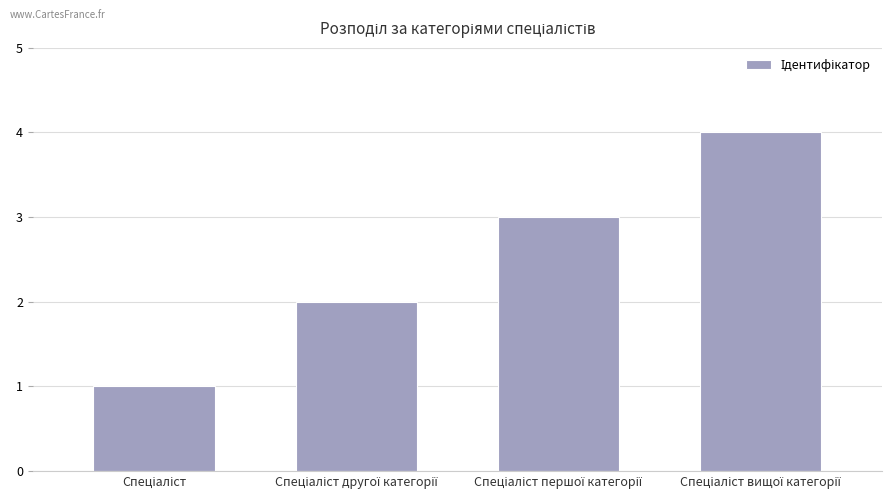

Are the bars grouped side by side (vs. stacked)?

No